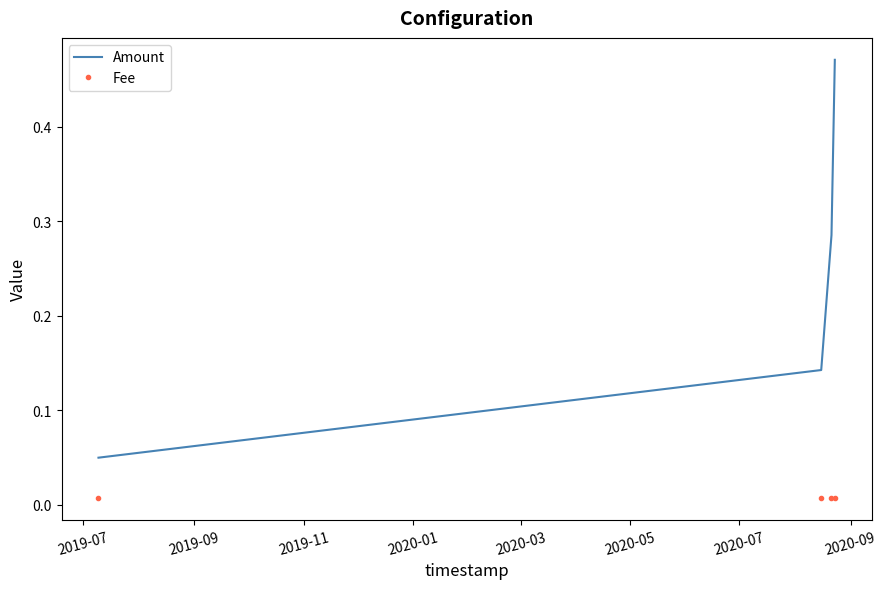

What are all the series names shown in the legend?

Amount, Fee